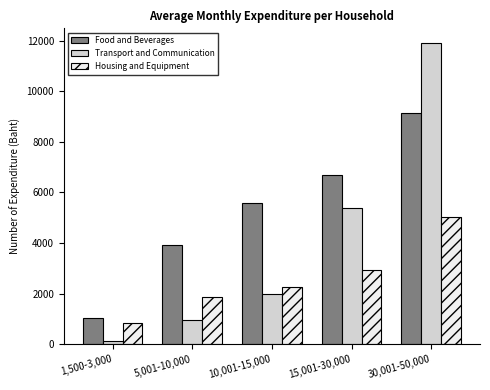

Reading left to right, transcribe all the data shown in this chart.

Food and Beverages: 1044	3911	5572	6669	9134
Transport and Communication: 103	945	1990	5364	11889
Housing and Equipment: 852	1848	2262	2944	5028